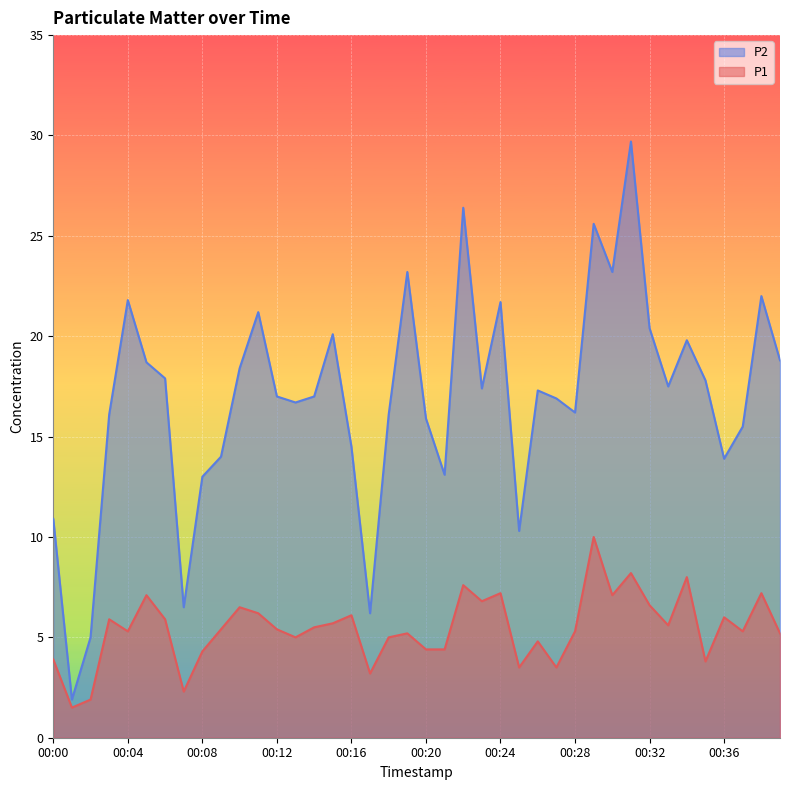

The value of P1 at 00:00 is 3.9. True or false?

True